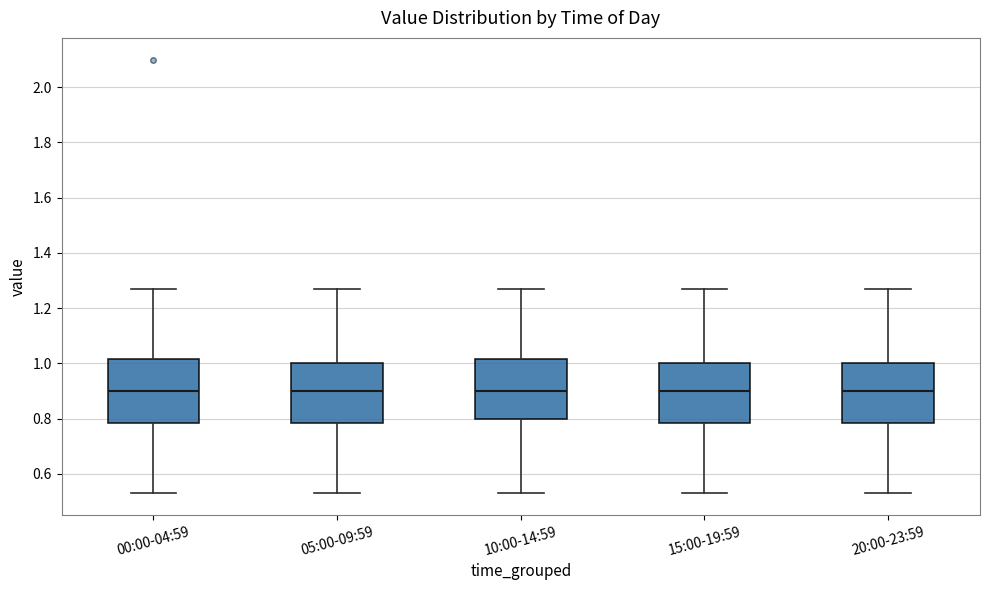

Reading left to right, transcribe this box plot: for each box, give where its median line is, the range the box spans, and where its two whiskers end, as read against the y-axis. The values are not printed on the chart, so give them approximately, as read against the axis.

00:00-04:59: median 0.90, box 0.78 to 1.02, whiskers 0.54 to 1.28
05:00-09:59: median 0.90, box 0.78 to 1.00, whiskers 0.54 to 1.28
10:00-14:59: median 0.90, box 0.80 to 1.02, whiskers 0.54 to 1.28
15:00-19:59: median 0.90, box 0.78 to 1.00, whiskers 0.54 to 1.28
20:00-23:59: median 0.90, box 0.78 to 1.00, whiskers 0.54 to 1.28